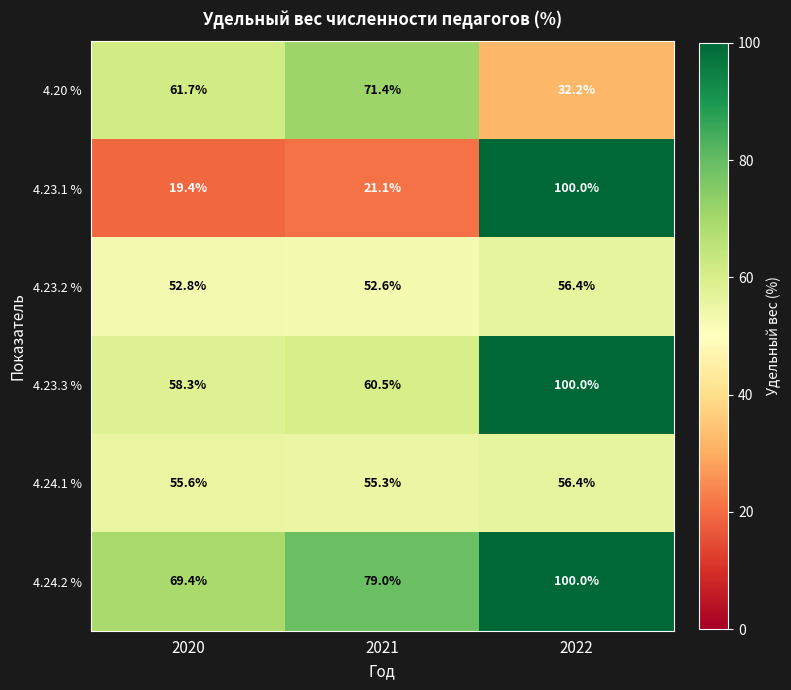

Count the number of categories in the chart.

3